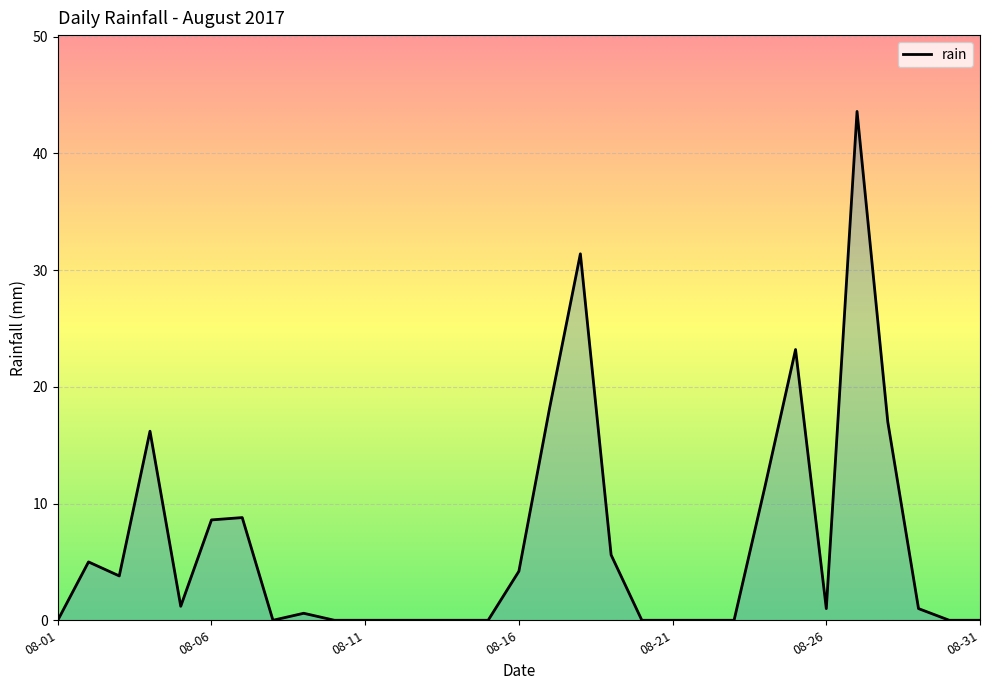

What is the difference between the maximum and minimum values?

43.6